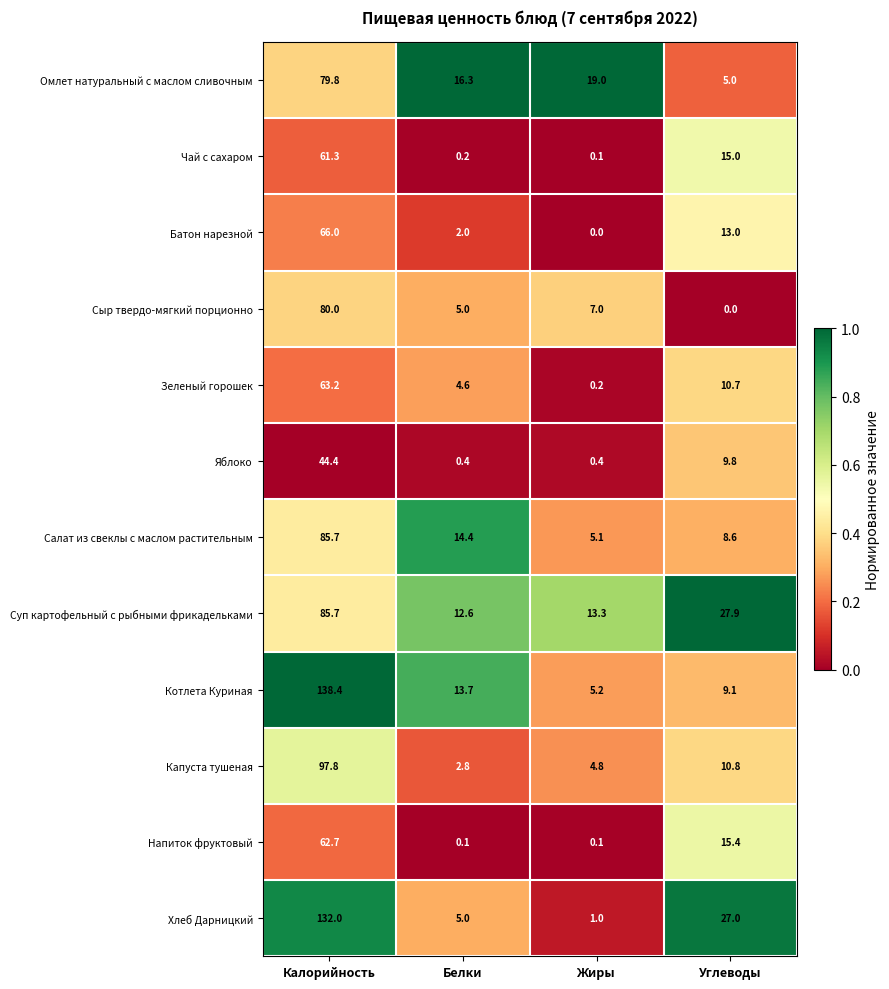

What is the difference between the second highest and minimum values in the Батон нарезной series?

13.0